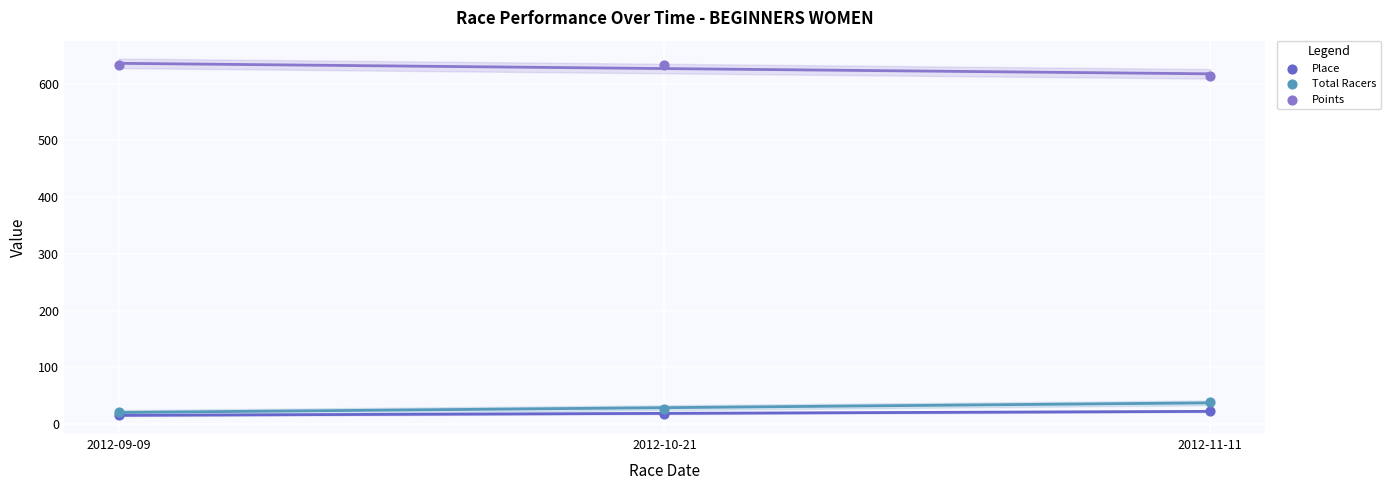

Which series contains the lowest Y value?

Place